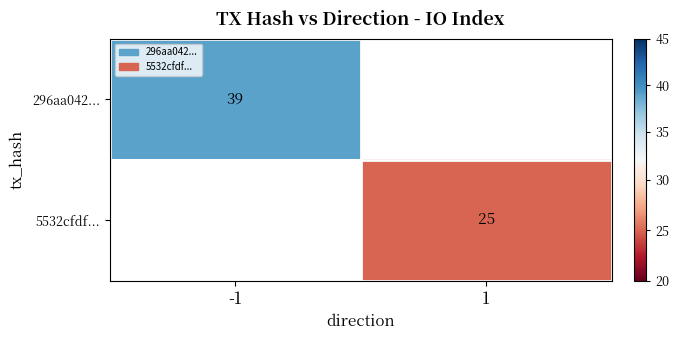

What is the maximum value shown in the chart?

39.0